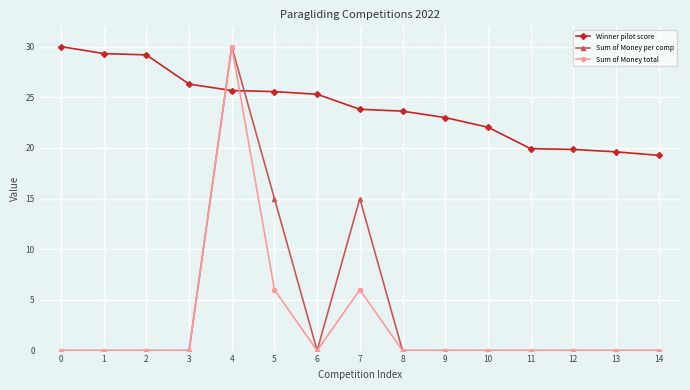

What is the sum of all Winner pilot score values?

362.5